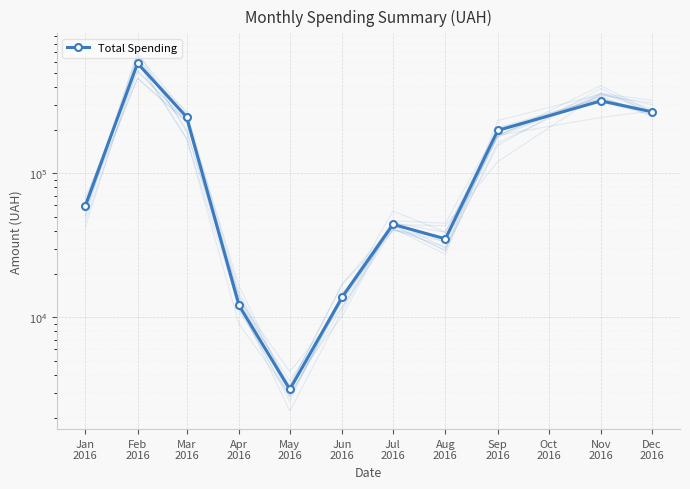

What is the label of the 7th point from the right?

May
2016